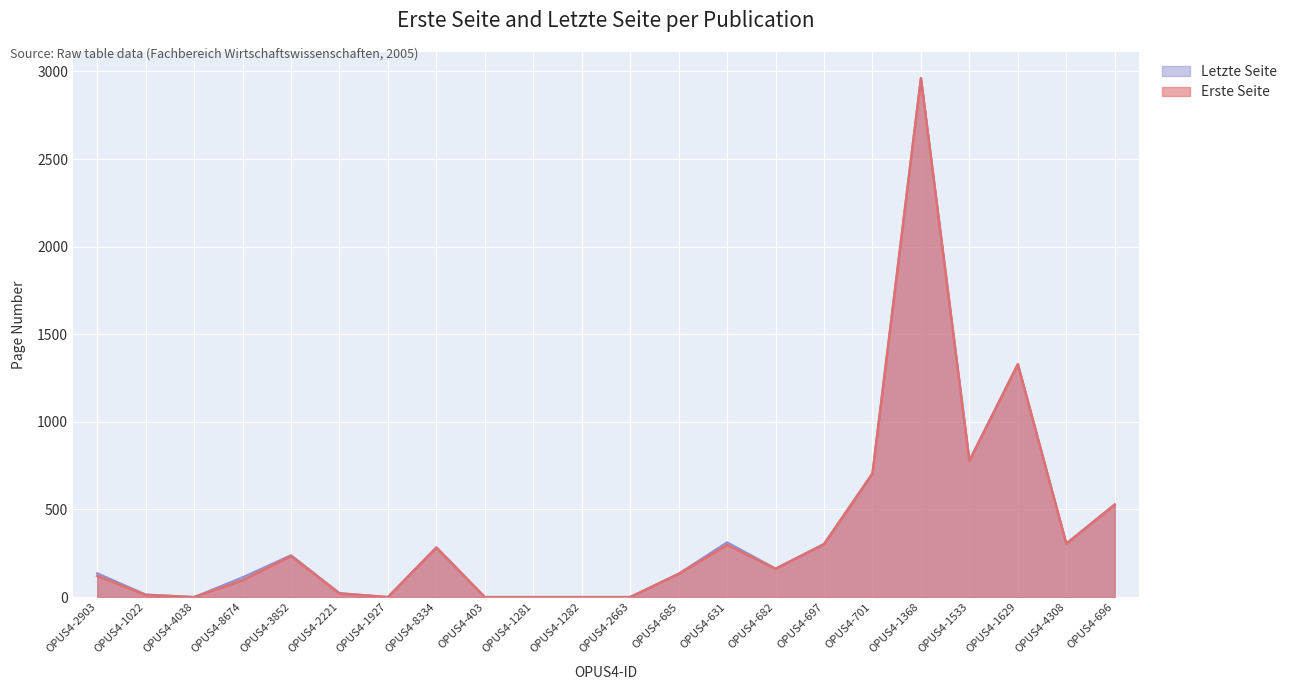

True or false: Erste Seite and Letzte Seite intersect in this chart.

False